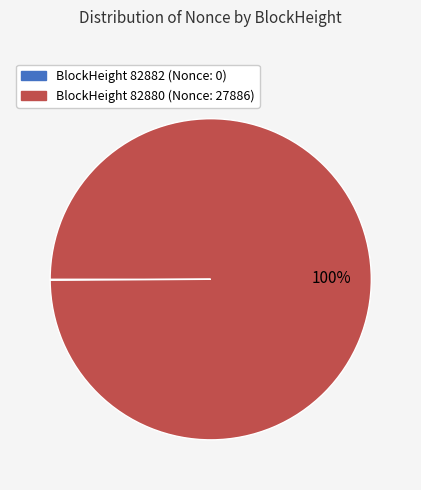

Is there any slice that represents more than half of the pie?

Yes